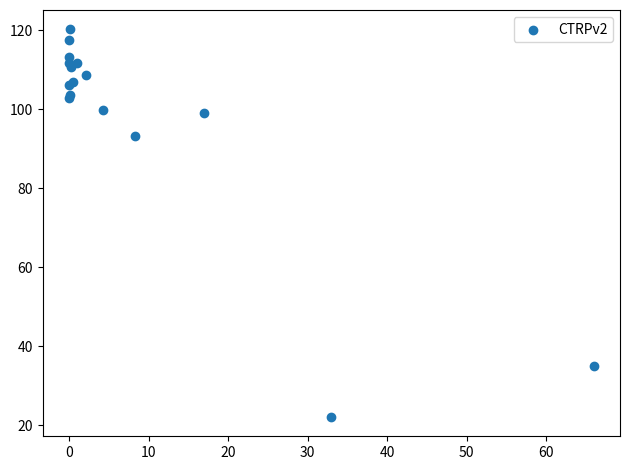

What Y value in the scatter plot is closest to 71?

93.1